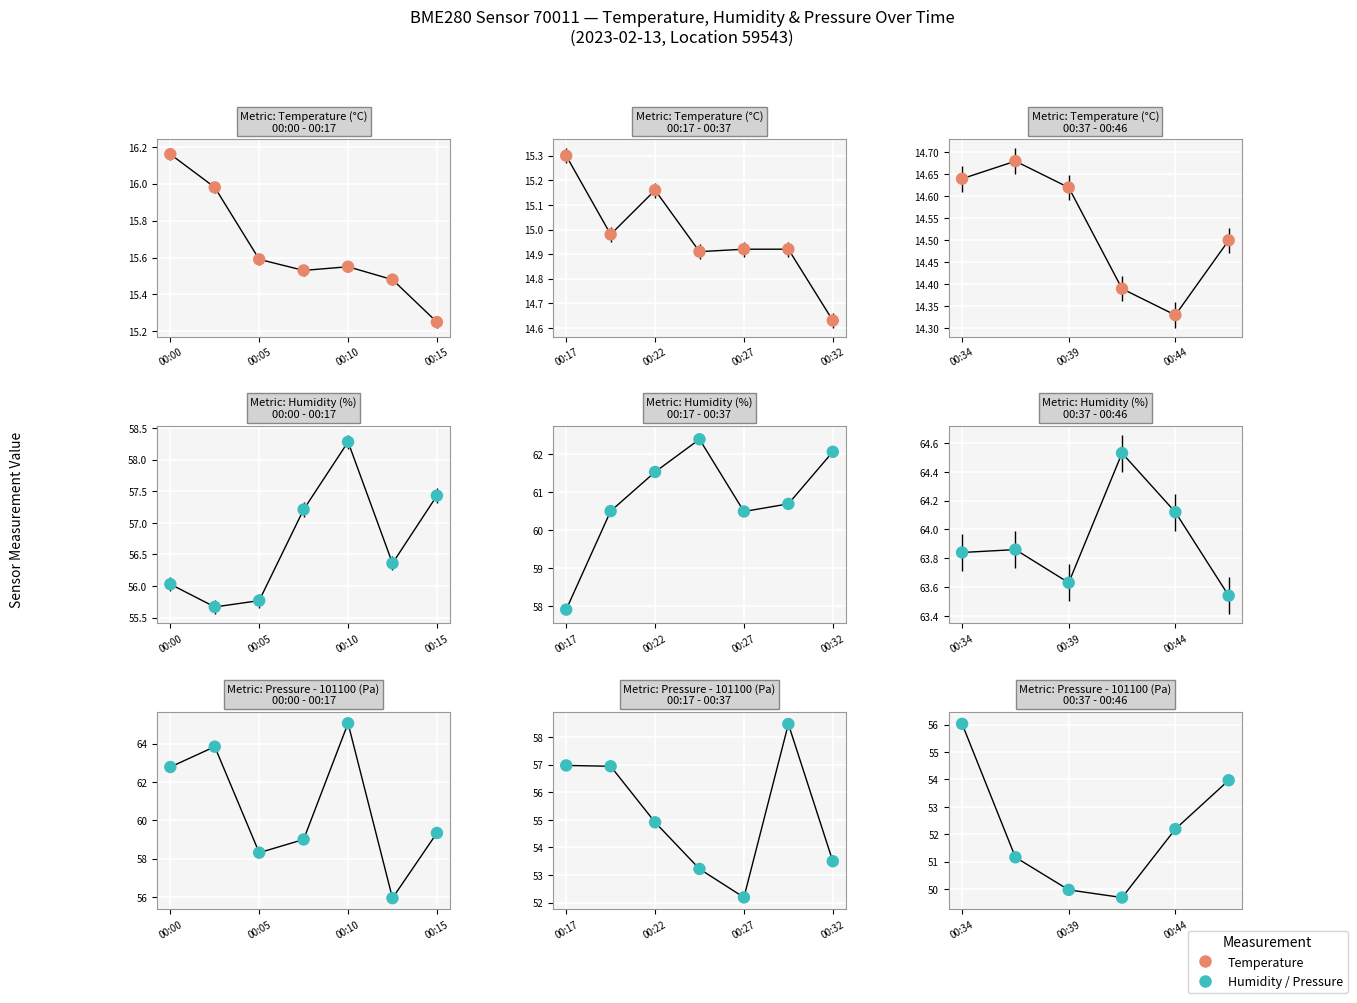

Is the value of Temperature (°C) at 00:10 greater than the value of Humidity (%) at 00:15?

No